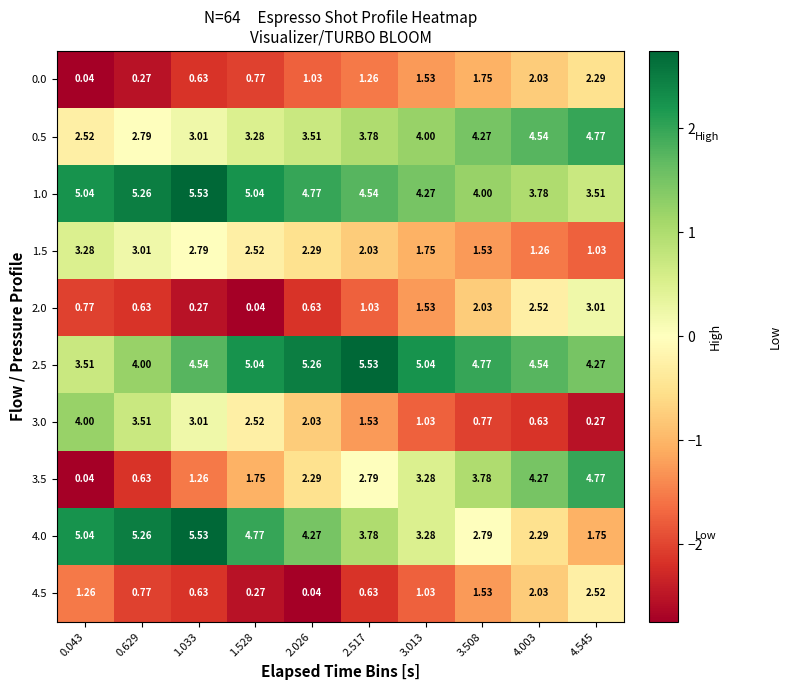

Is the value of 3.5 at 0.629 greater than the value of 0.5 at 4.545?

No